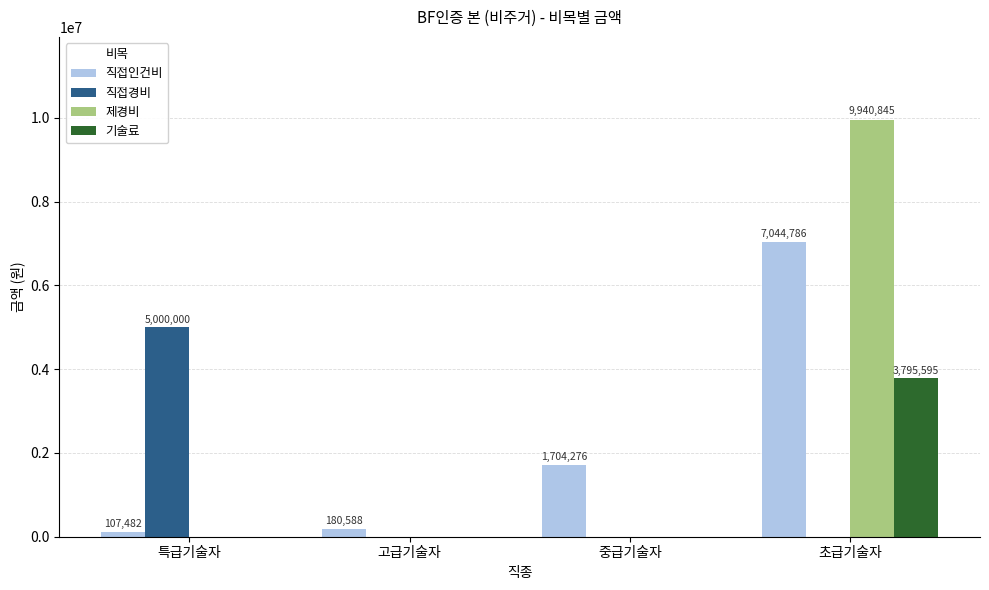

What is the sum of all 직접경비 values?

5000000.0